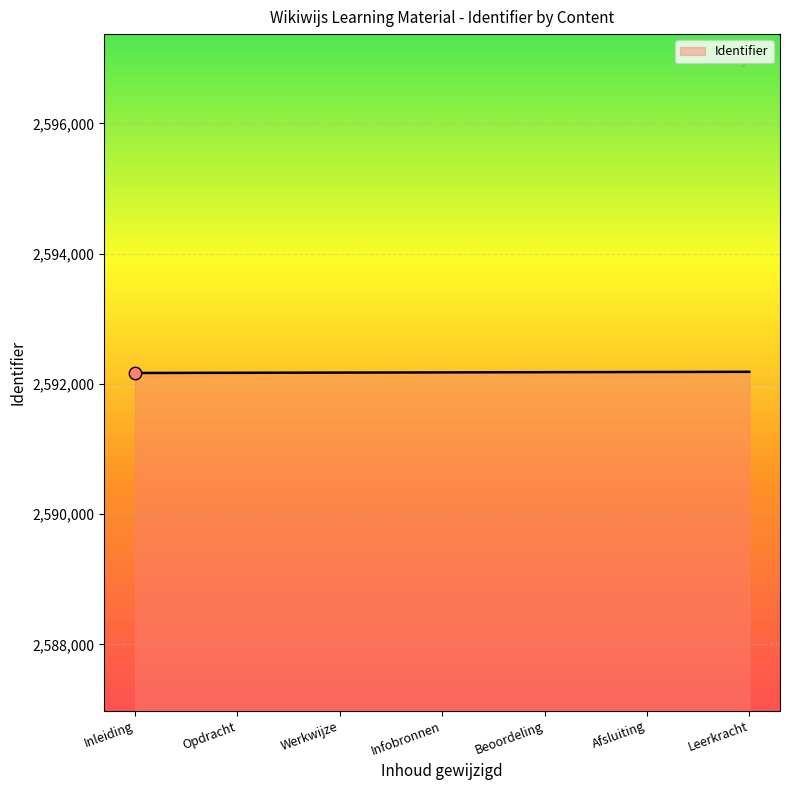

Approximately how many times larger is the value at Werkwijze compared to Afsluiting?

1.0